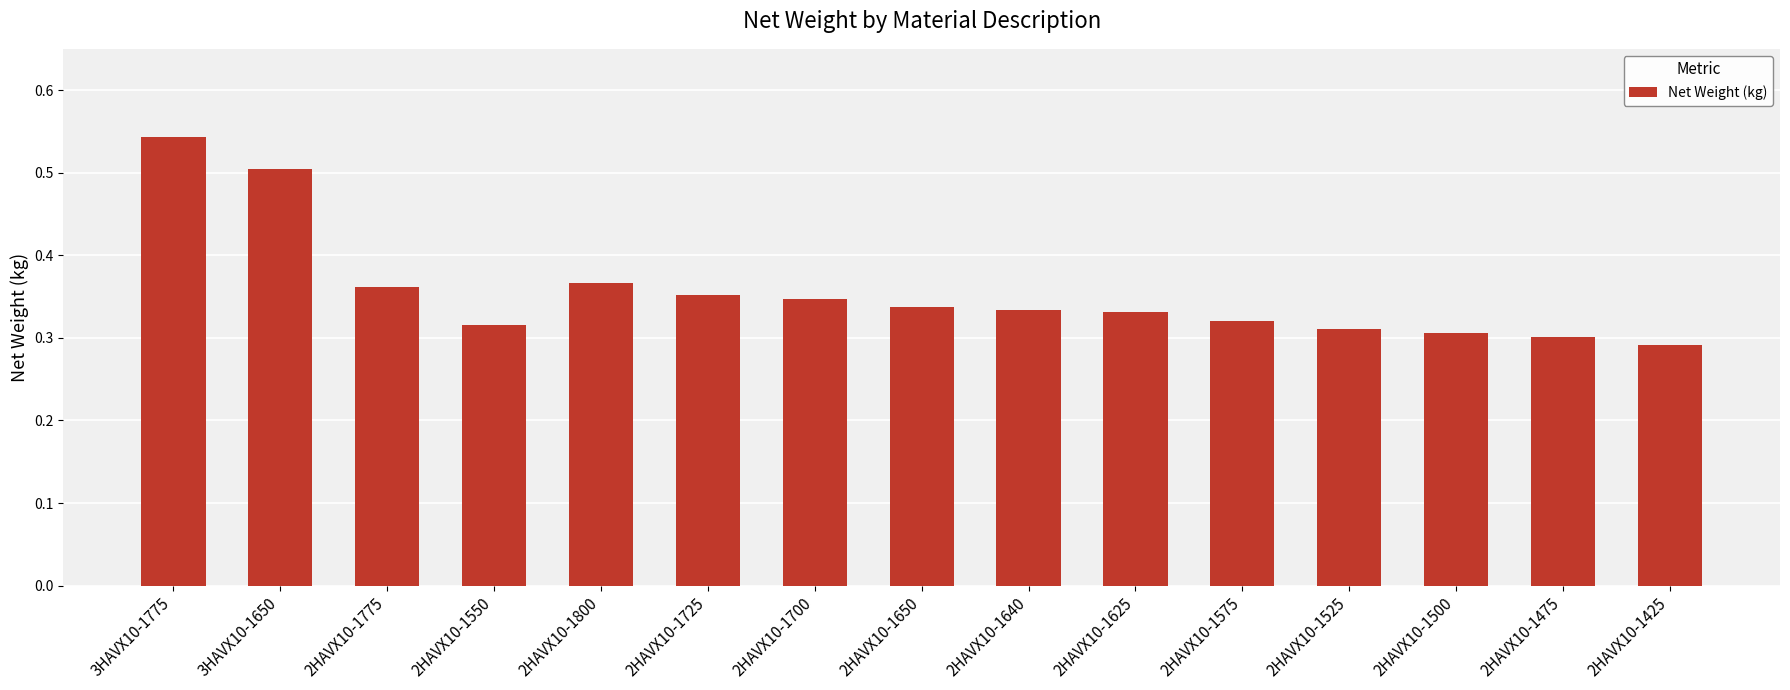

Which has a higher value, 2HAVX10-1425 or 3HAVX10-1650?

3HAVX10-1650